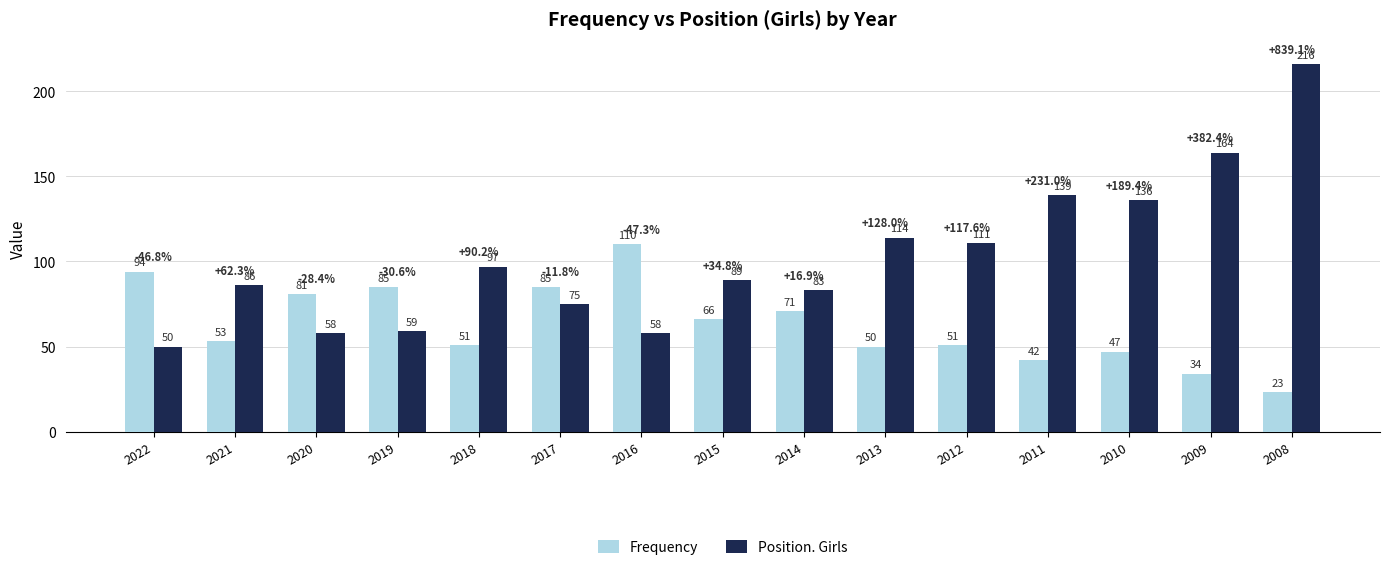

What is the spread (max minus min) of values at 2008?

193